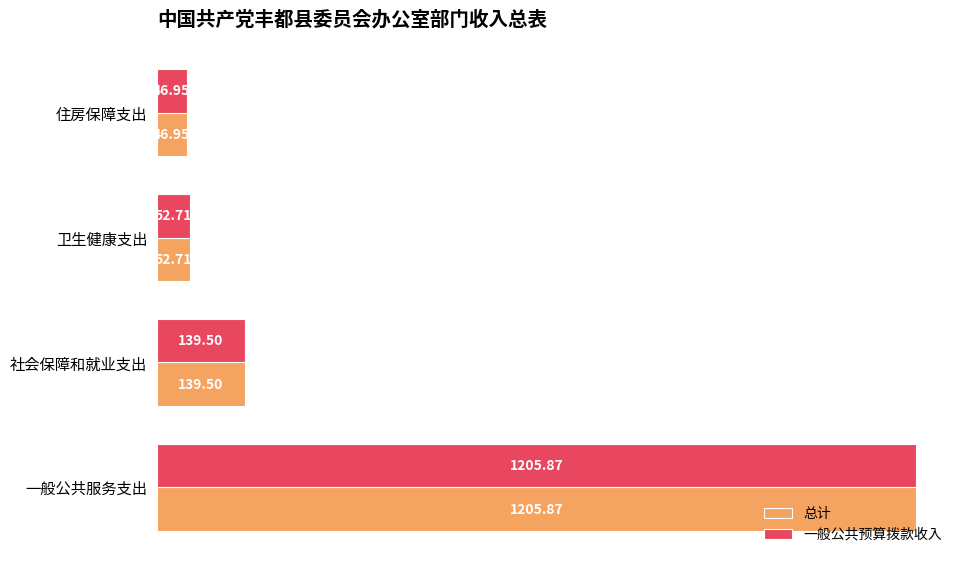

Count the number of categories in the chart.

4